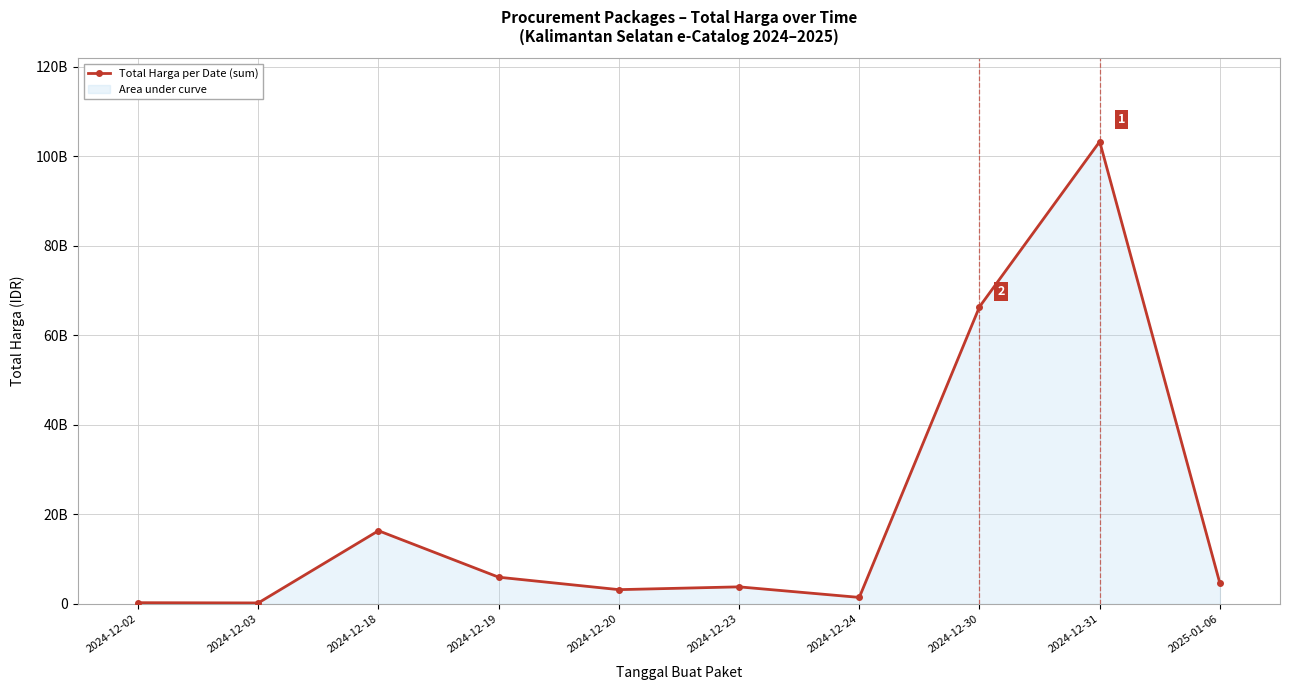

Where is the data nearest to the value 51746056646?

2024-12-30